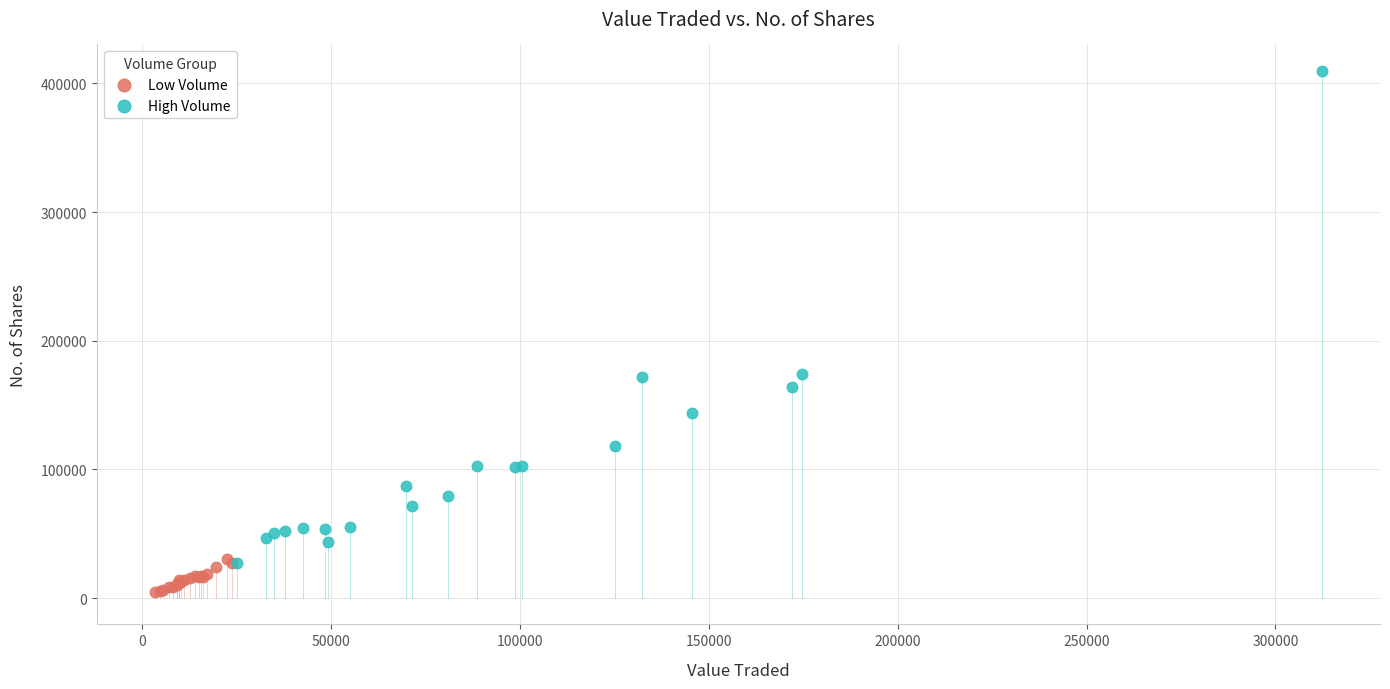

What are all the series names shown in the legend?

Low Volume, High Volume